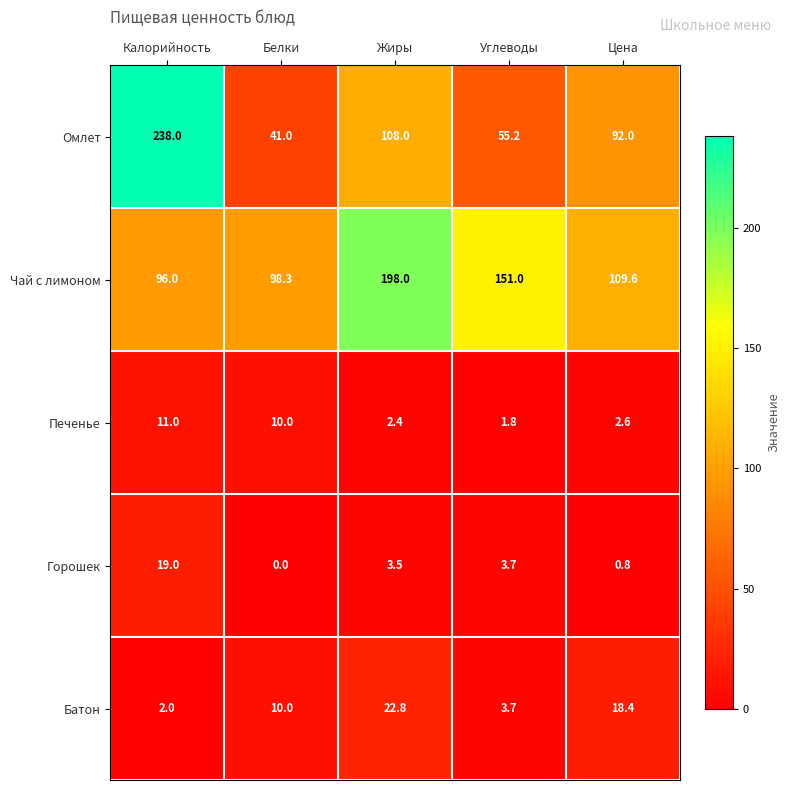

The Печенье series shows 0.5 at Жиры. True or false?

False